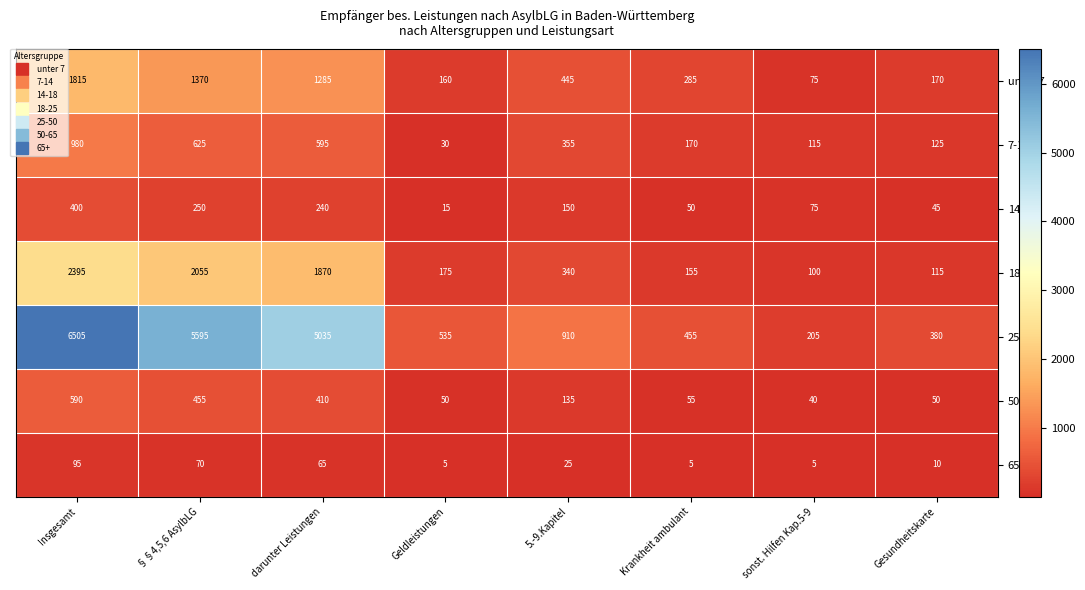

At which label does unter 7 first exceed 445?

Insgesamt